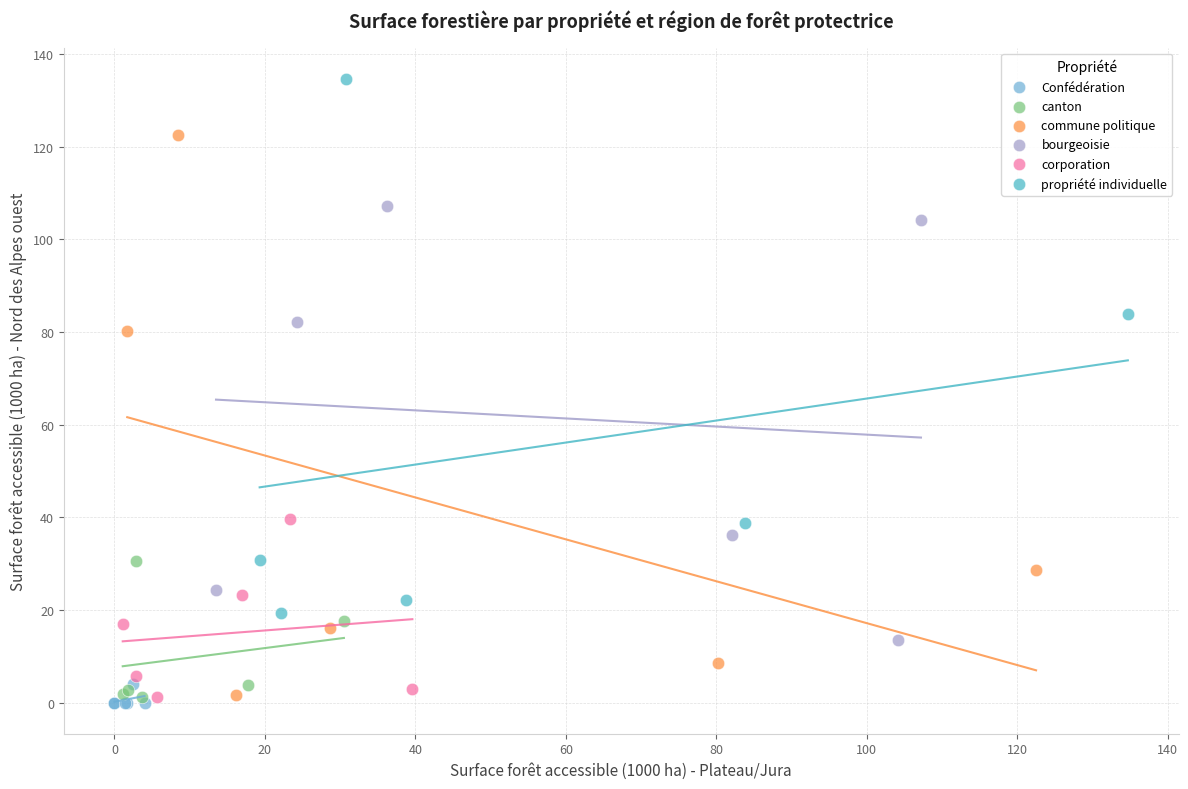

Which series reaches the maximum Y coordinate?

propriété individuelle